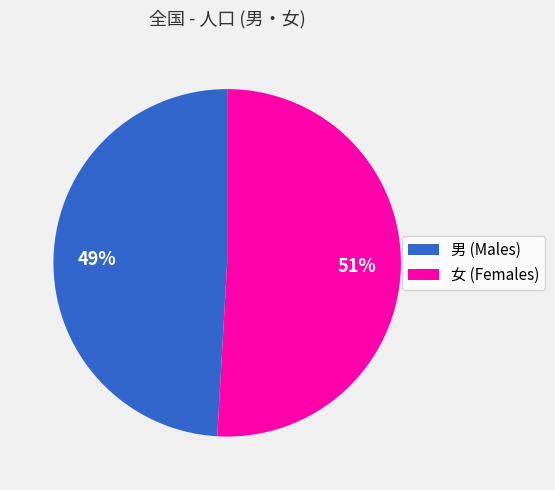

Do 男 and 女 together represent more than half of the pie?

Yes